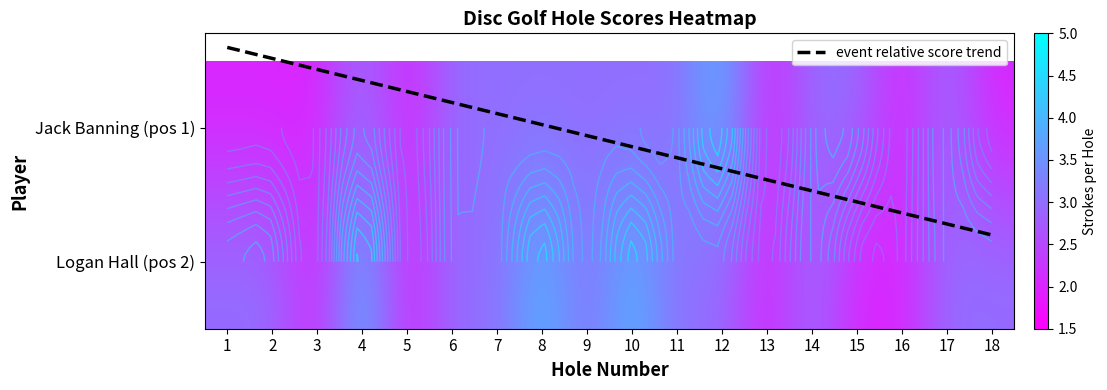

What is the difference between the highest and lowest values at 10?

1